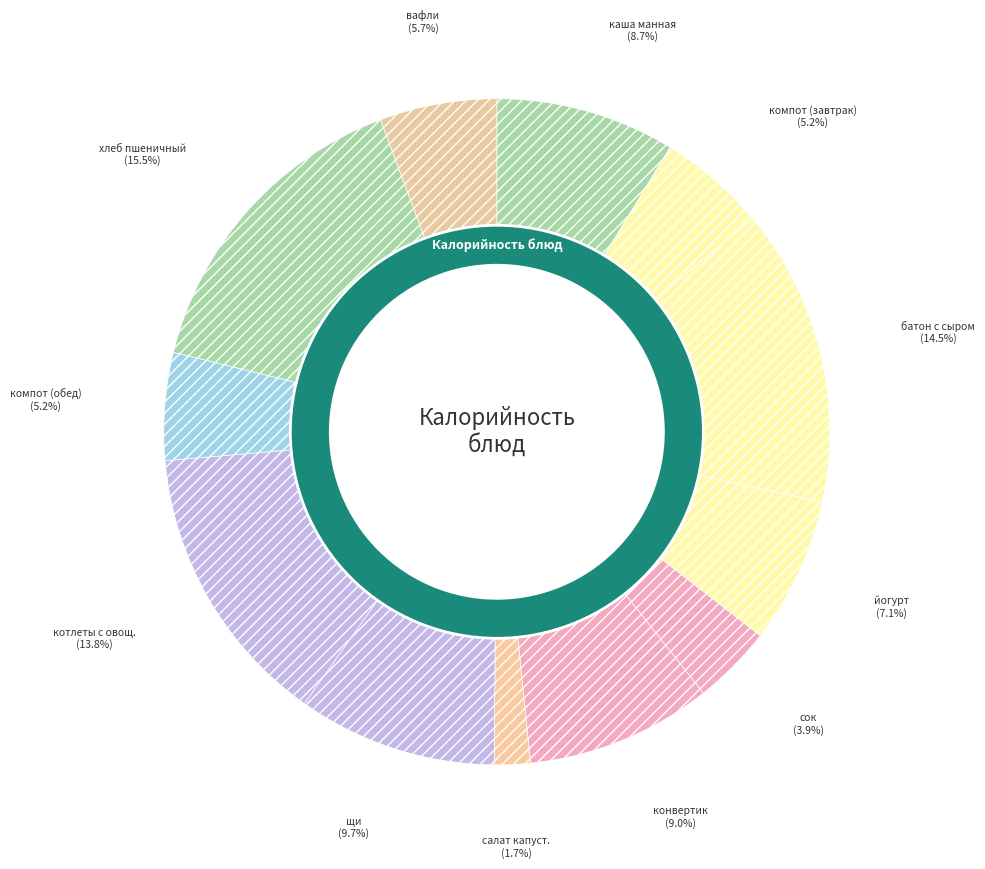

Is вафли the majority of the pie?

No